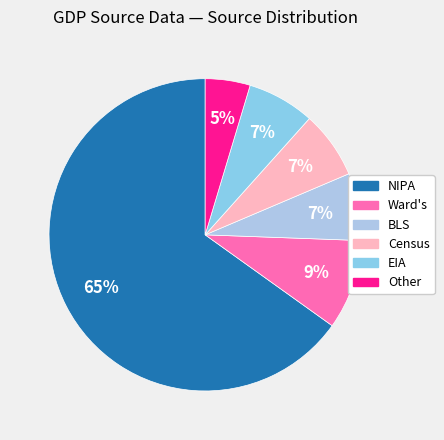

Is it true that EIA is 7% of the pie?

True